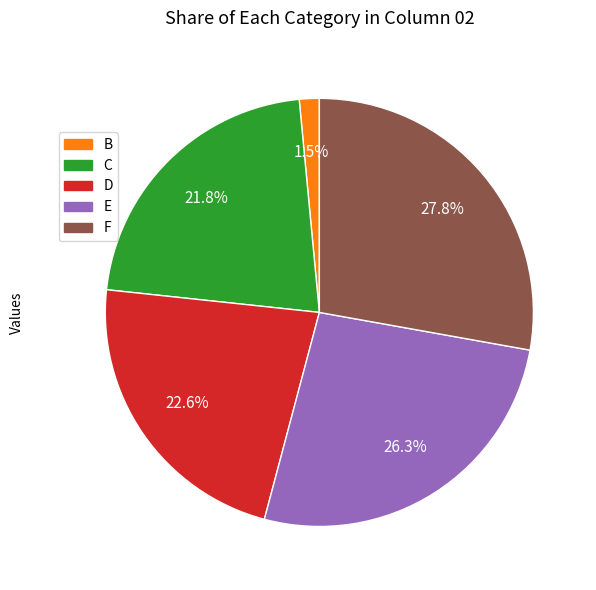

Which has a higher value, C or D?

D